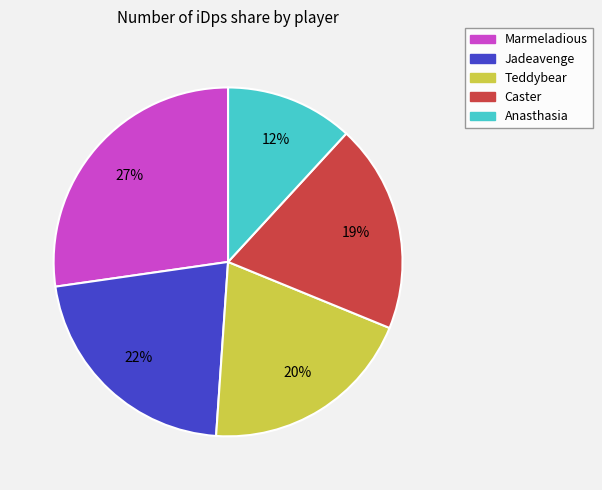

Rank the categories by value from lowest to highest.

Anasthasia, Caster, Teddybear, Jadeavenge, Marmeladious